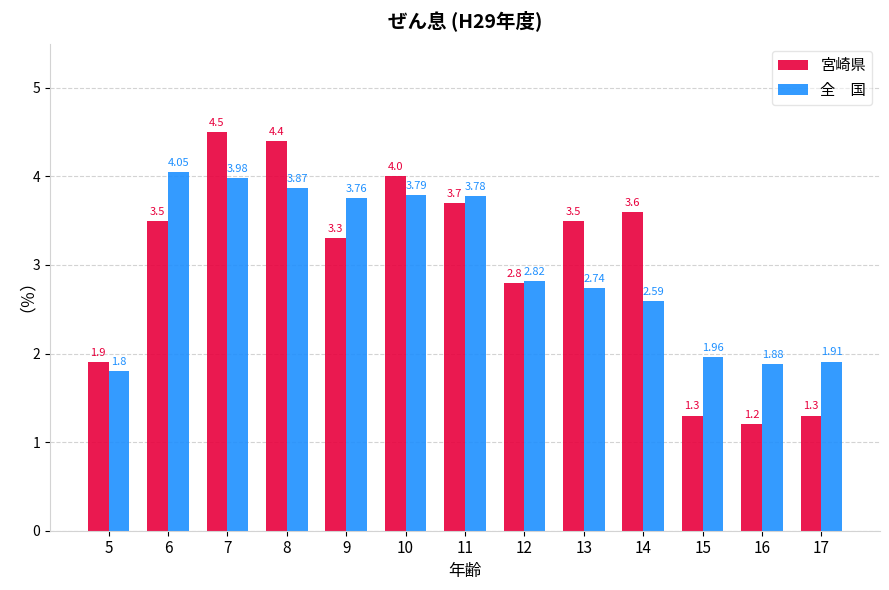

What is the total value across all series at 11?

7.5